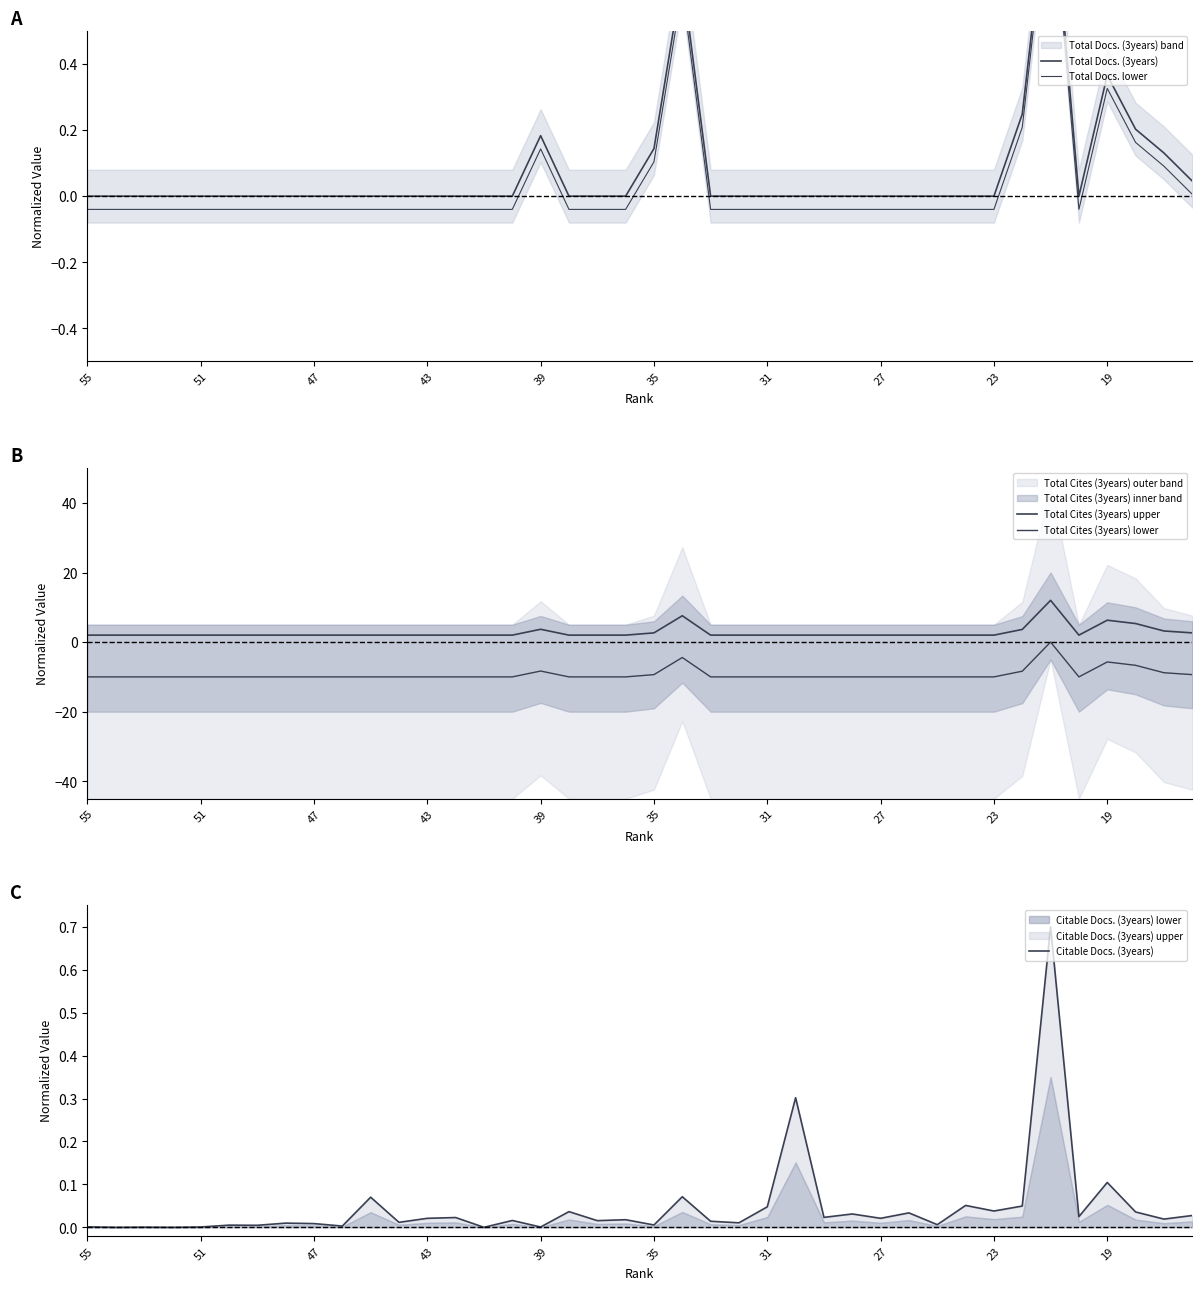

What is the difference between the maximum and second lowest values in the Total Cites (3years) upper series?

10.0